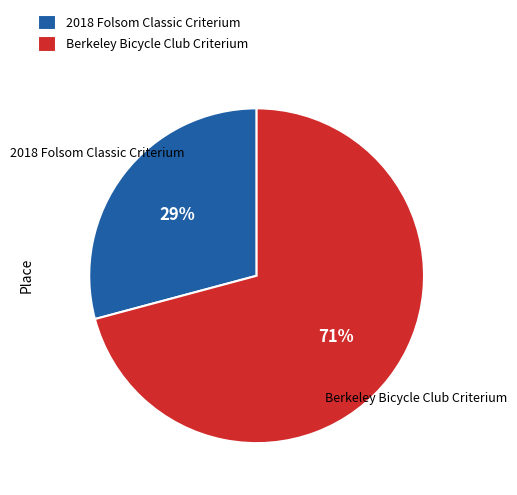

True or false: Berkeley Bicycle Club Criterium accounts for 71% of the total.

True